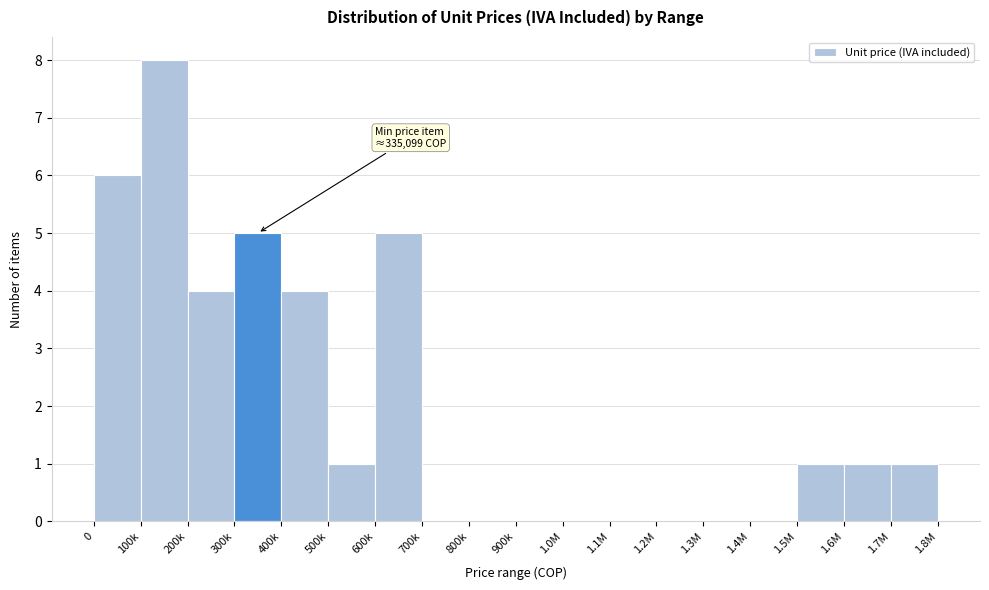

Reading left to right, extract all data points from this chart.

0=6	100k=8	200k=4	300k=5	400k=4	500k=1	600k=5	700k=0	800k=0	900k=0	1.0M=0	1.1M=0	1.2M=0	1.3M=0	1.4M=0	1.5M=1	1.6M=1	1.7M=1